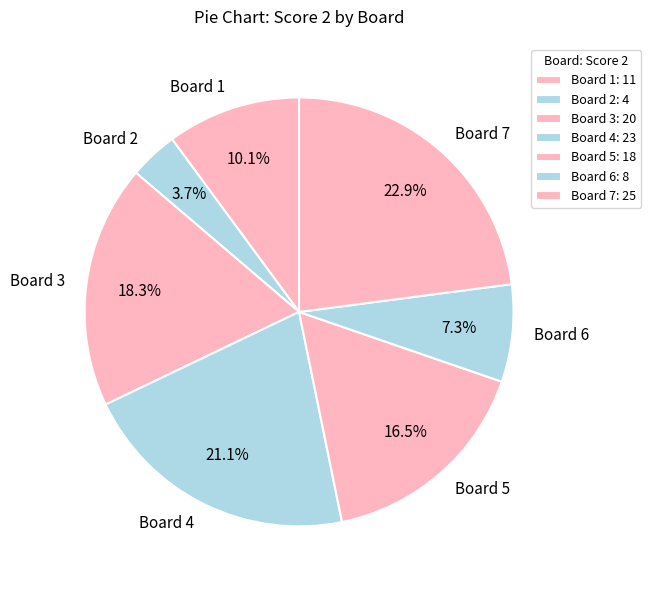

Does Board 2 represent more than half of the total?

No